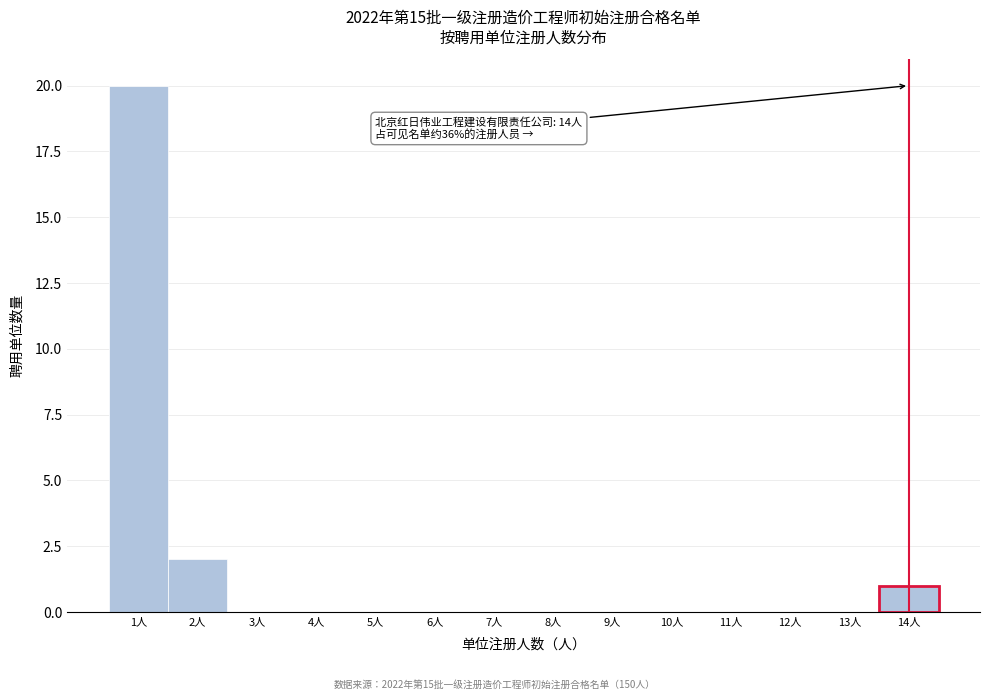

Which range on the x-axis has the tallest bar?

0.5 to 1.5